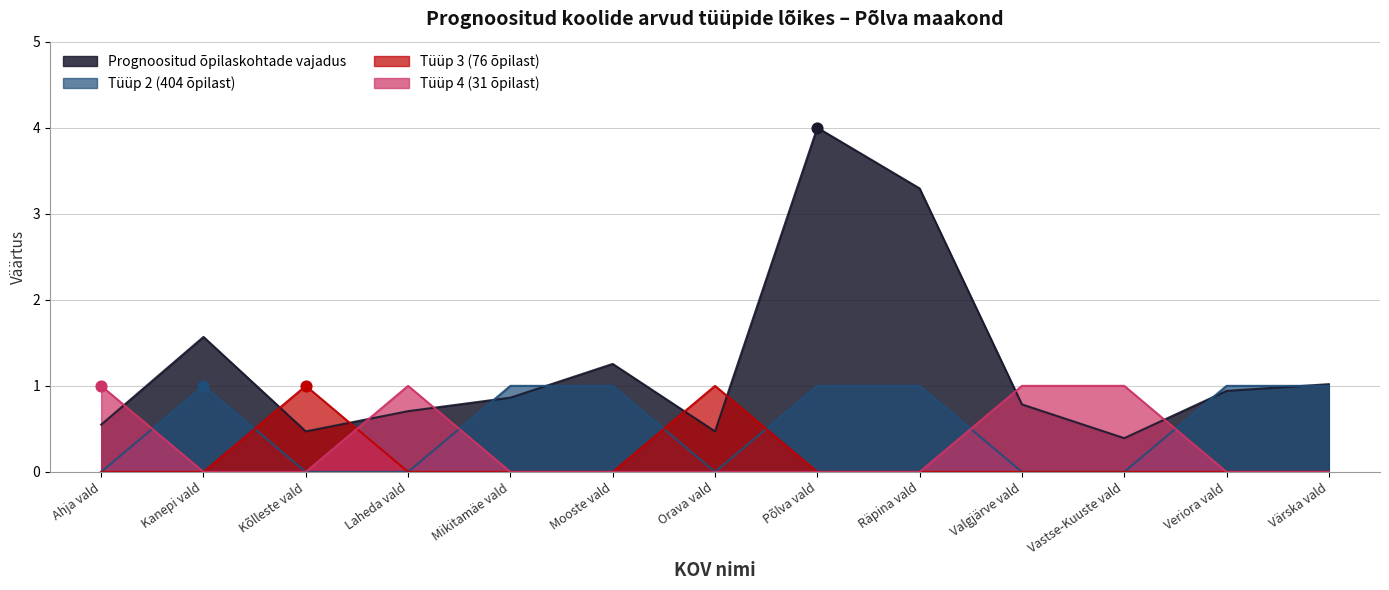

What are all the series names shown in the legend?

Prognoositud õpilaskohtade vajadus, Tüüp 2 (404 õpilast), Tüüp 3 (76 õpilast), Tüüp 4 (31 õpilast)